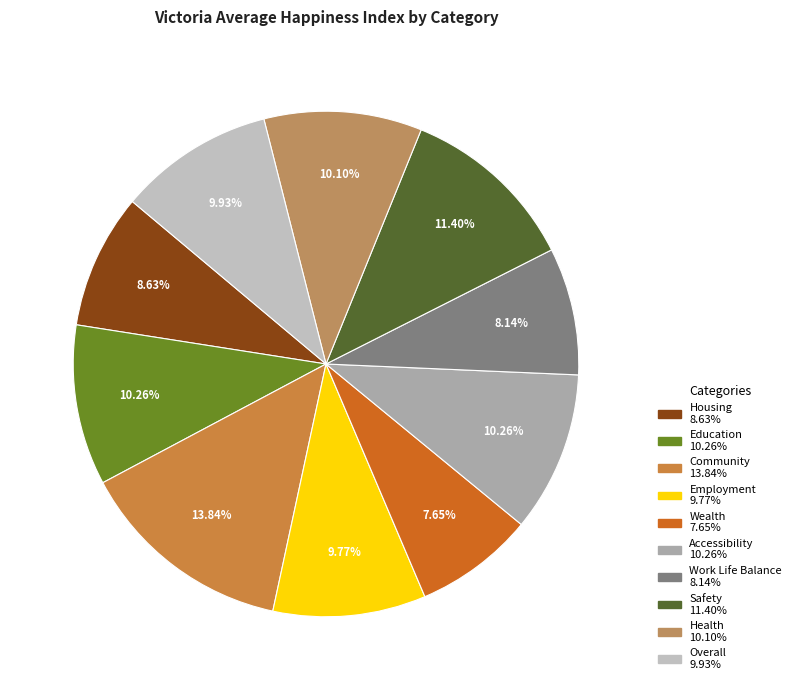

To the nearest percent, what portion does Overall represent?

10%